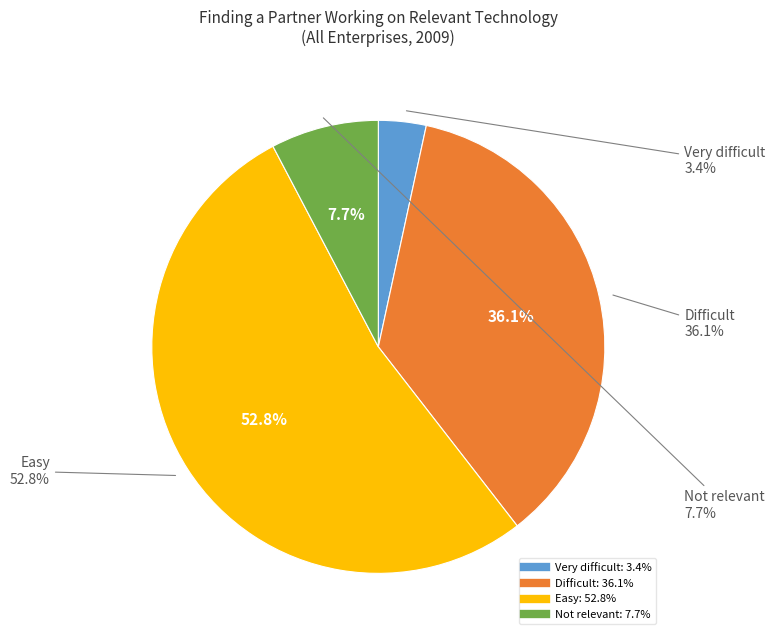

Which has a higher value, Very difficult or Easy?

Easy